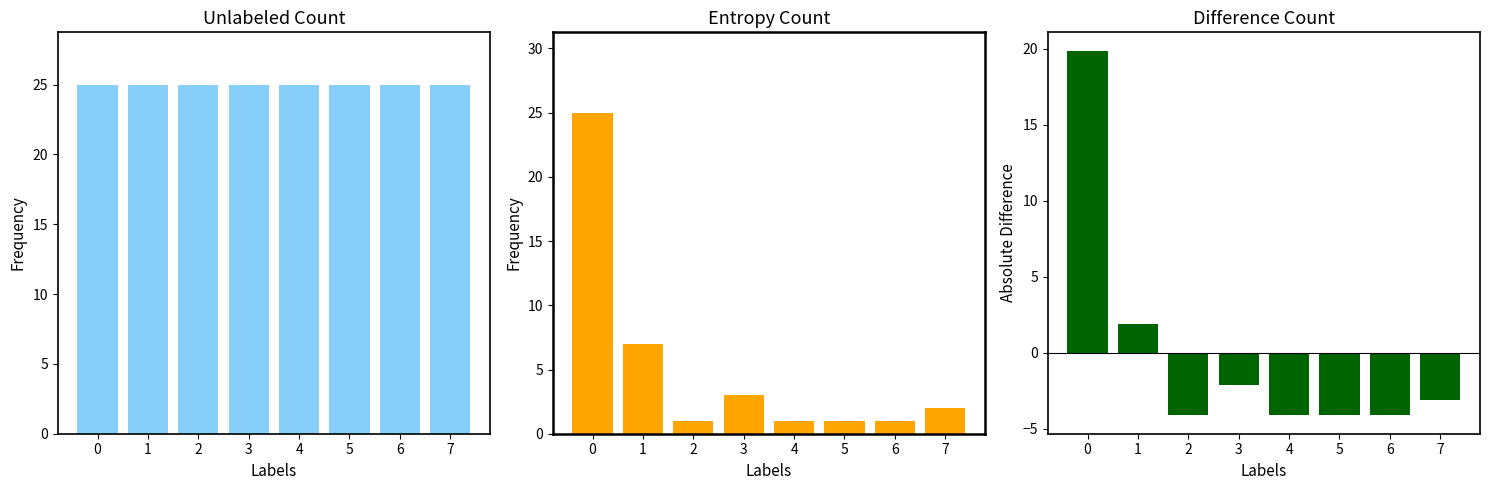

Which label corresponds to the smallest value in the chart?

2